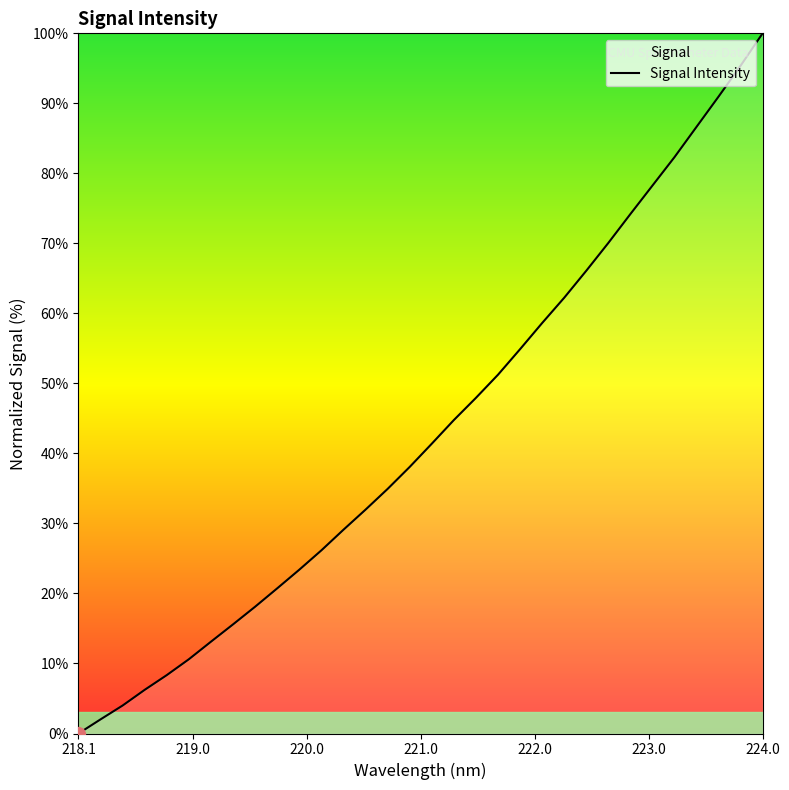

At which category does the chart reach its peak across all series?

224.0